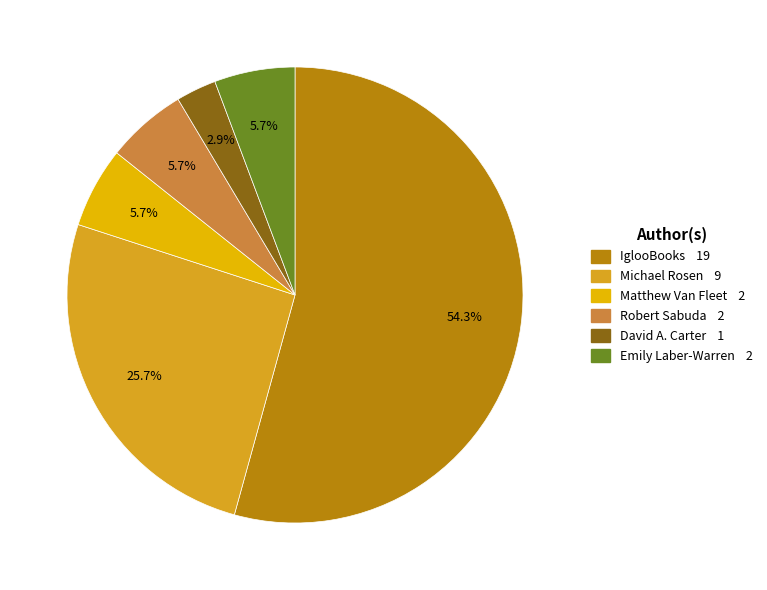

To the nearest percent, what is the combined percentage of Robert Sabuda and Matthew Van Fleet?

11%